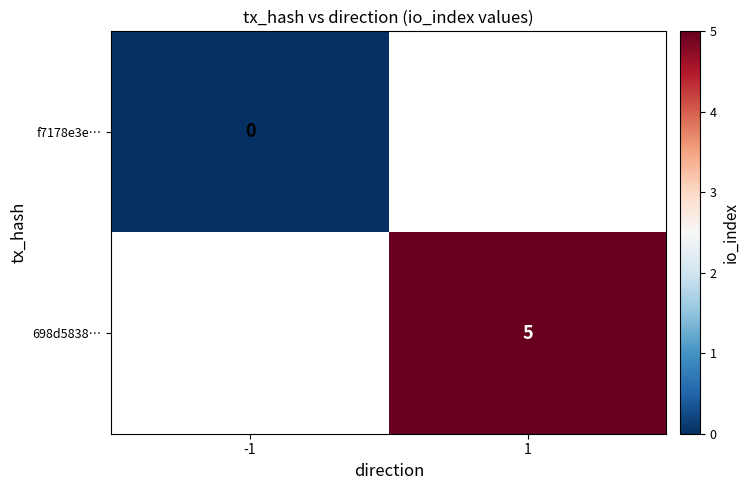

Is the value of f7178e3e… at -1 greater than the value of 698d5838… at 1?

No